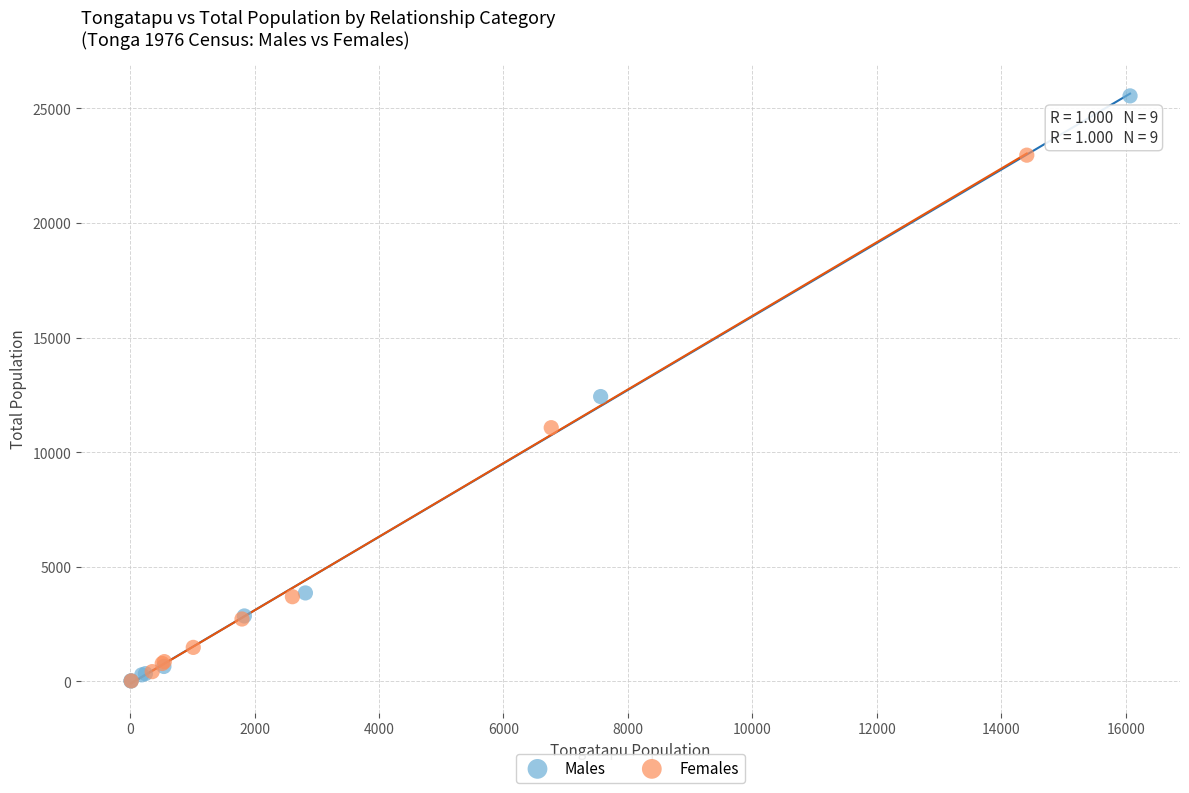

Which series has the largest Y range (max minus min)?

Males